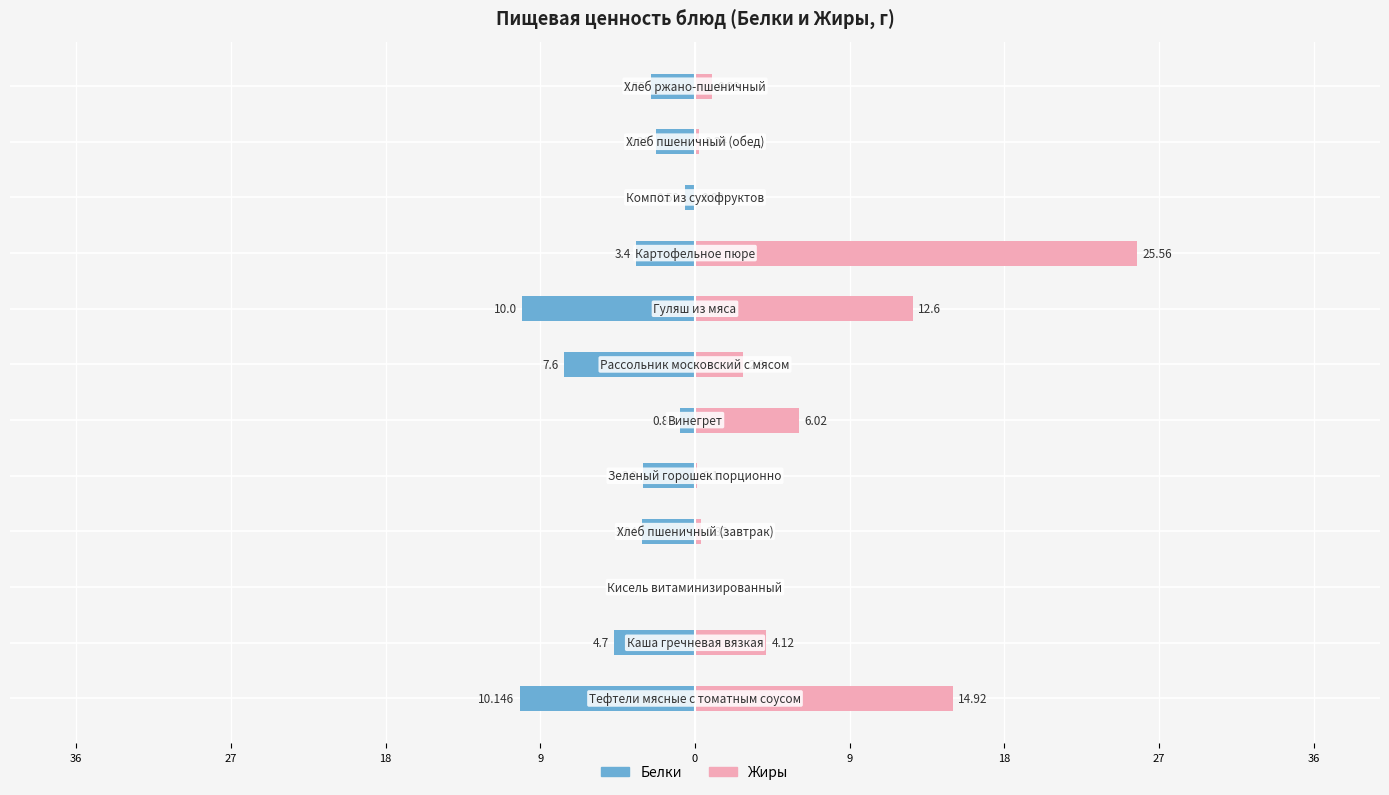

Is it true that Жиры equals 0.3 at 9?

True